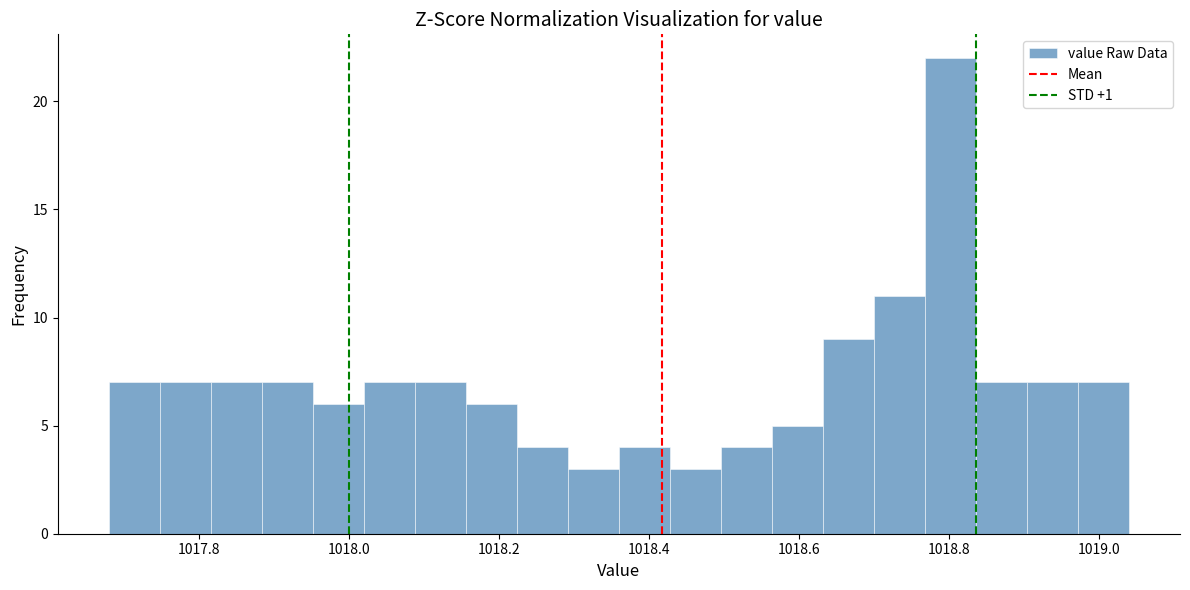

Around what value on the x-axis is the tallest bar? Give the approximate position of its centre, as read against the axis.

1018.80